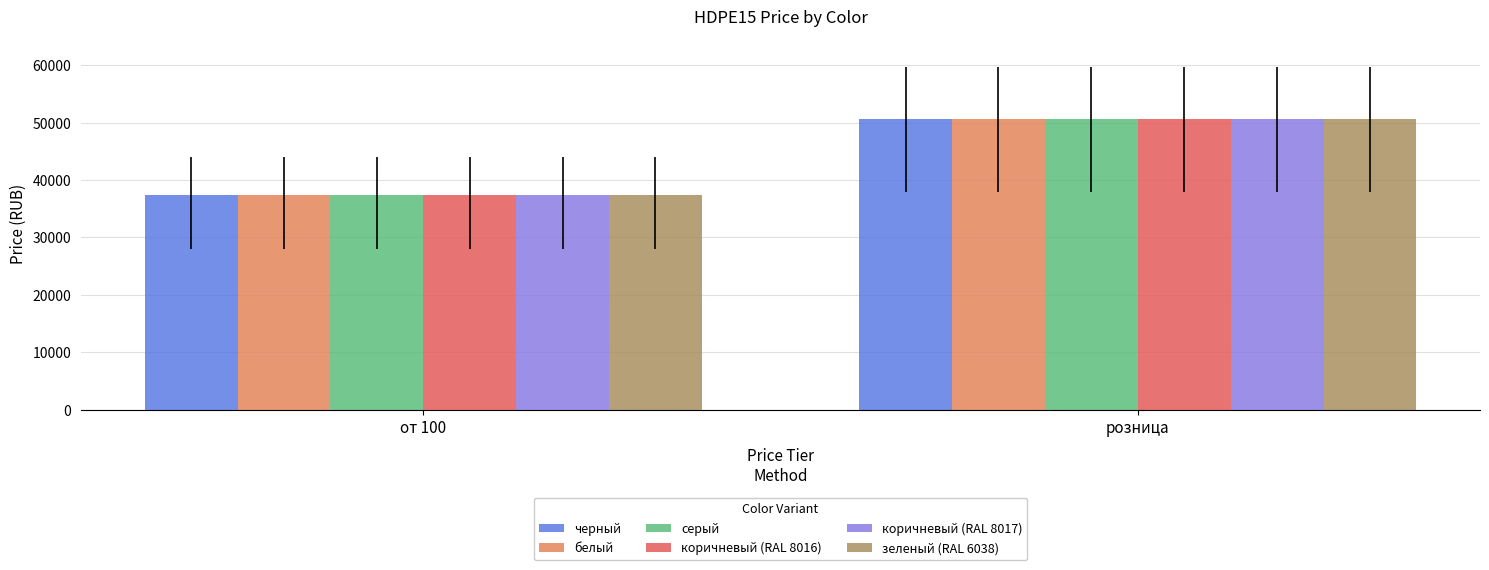

List the labels in order of черный value, largest first.

розница, от 100